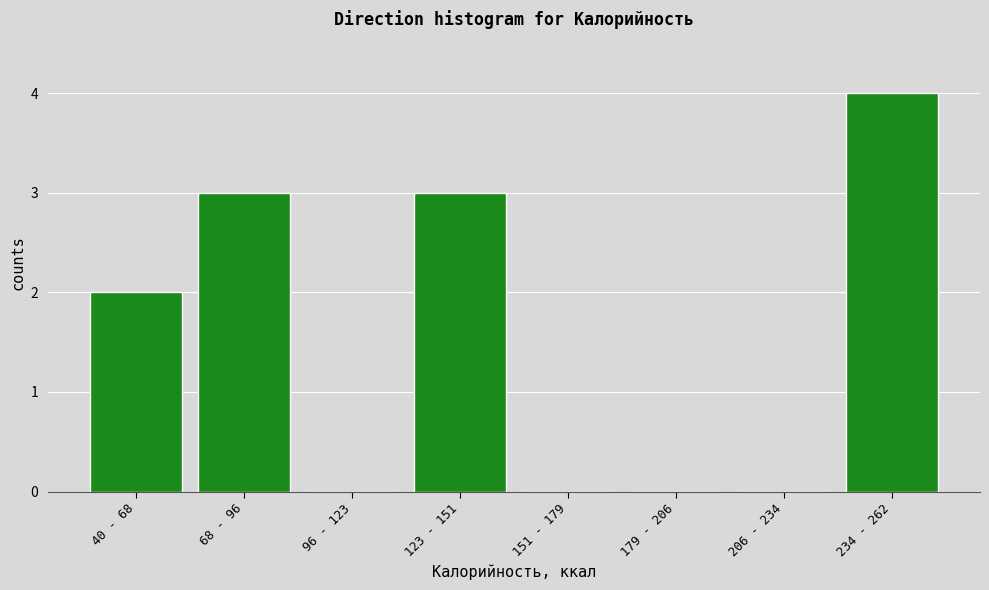

Reading left to right, extract all data points from this chart.

40 - 68=2	68 - 96=3	96 - 123=0	123 - 151=3	151 - 179=0	179 - 206=0	206 - 234=0	234 - 262=4